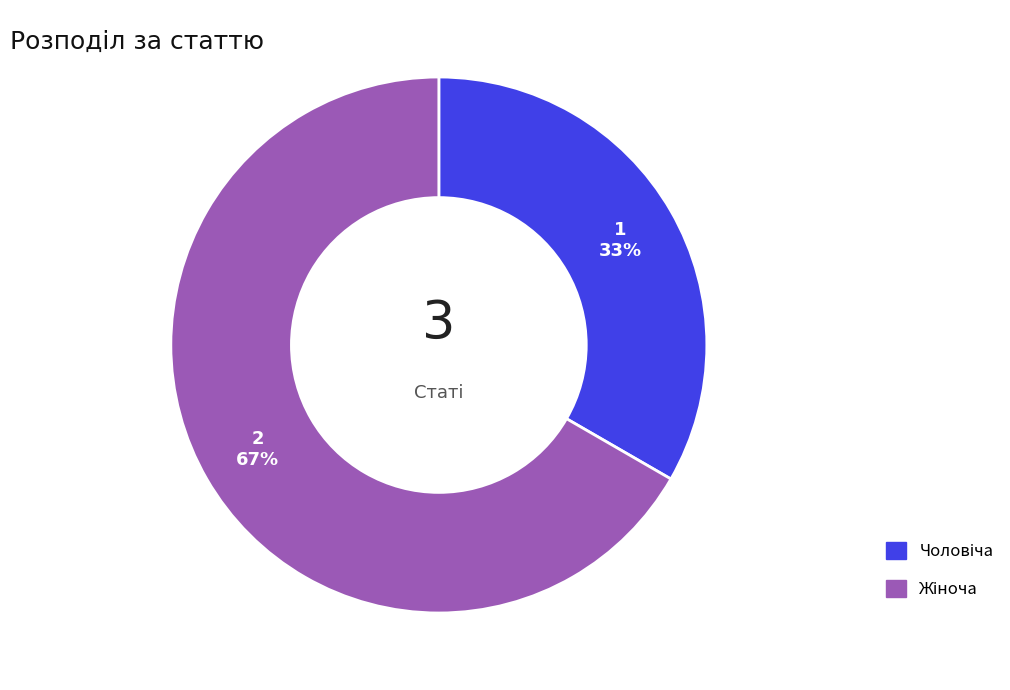

To the nearest percent, what is the average slice percentage?

50%